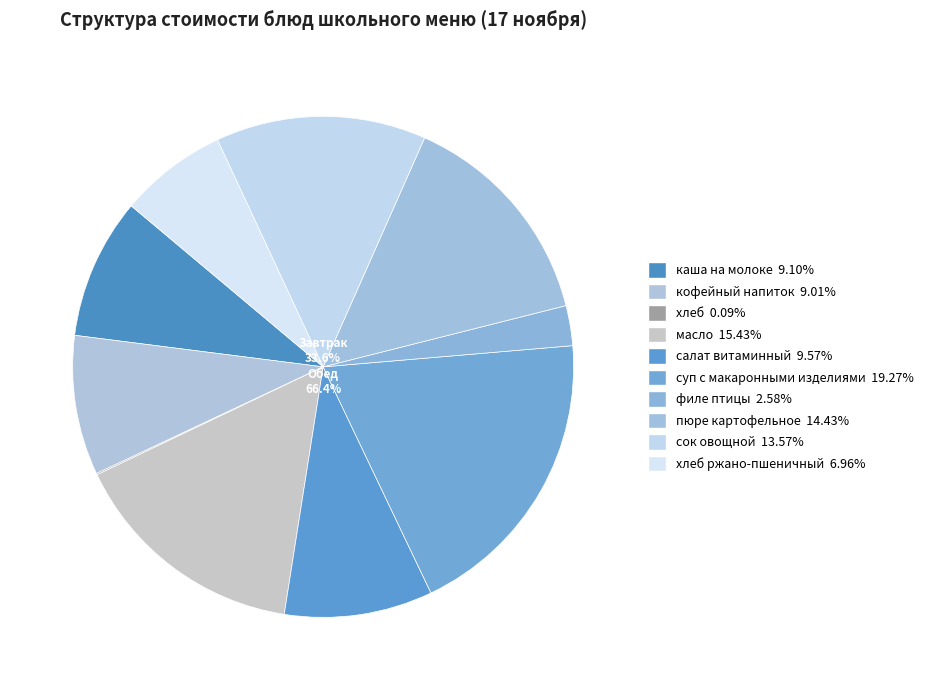

What percentage do масло and филе птицы together represent?

18.0%